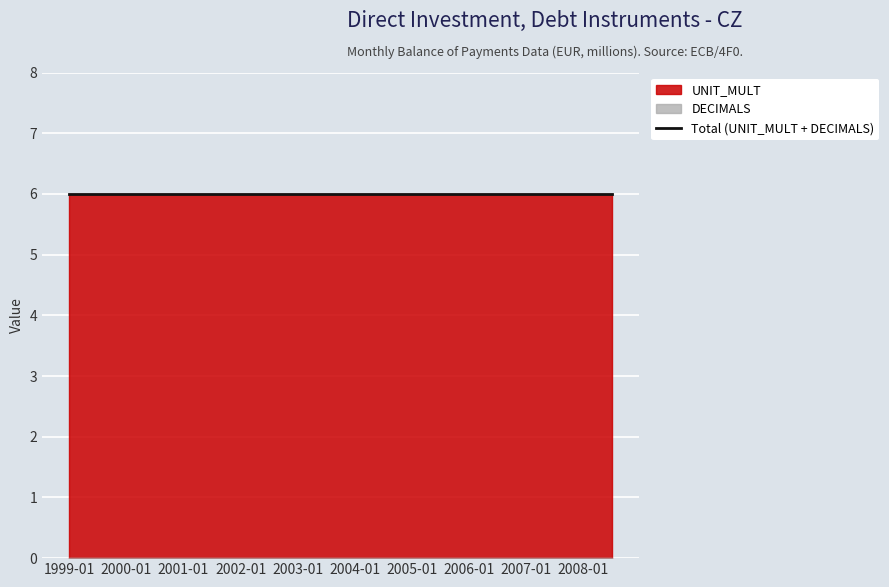

Which series changed the most between 1999-01 and 2005-01?

DECIMALS